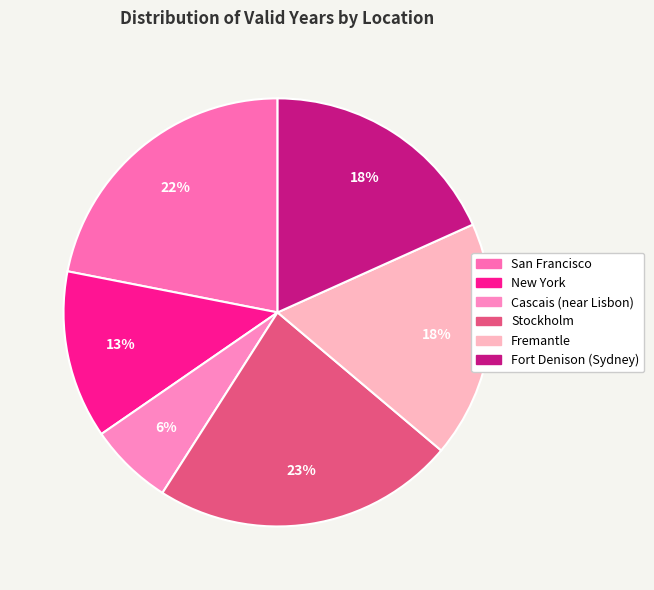

Does Stockholm account for over 50% of the chart?

No